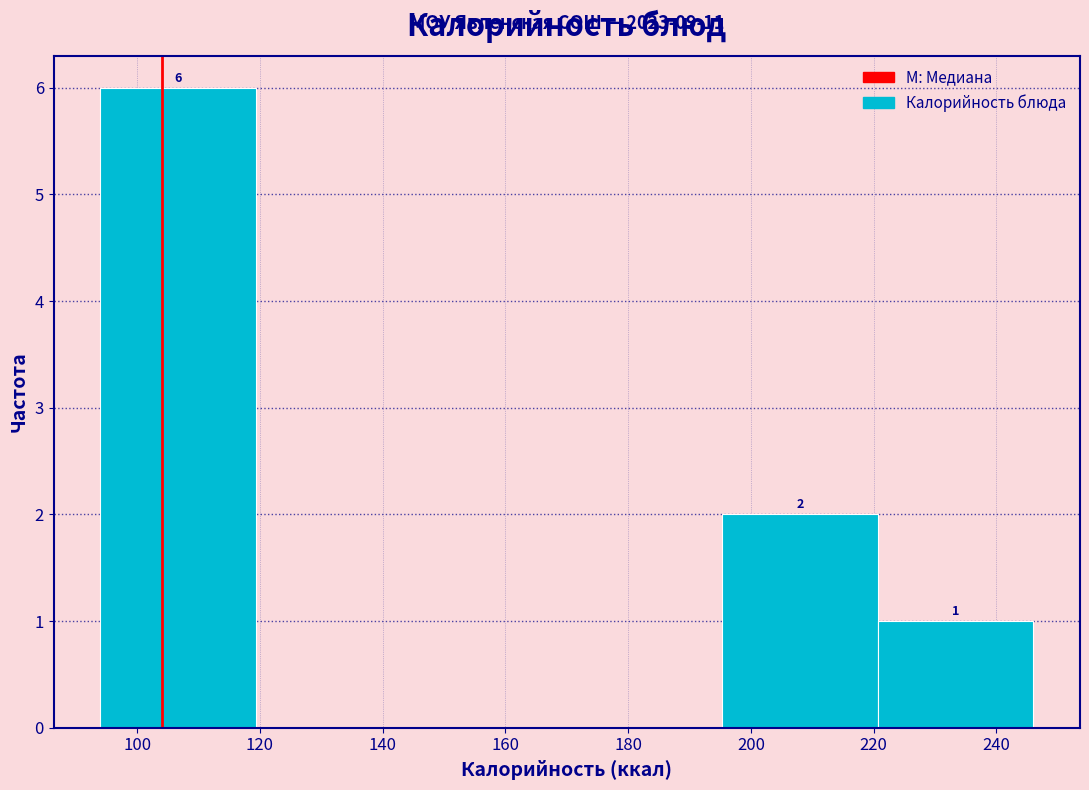

Which range on the x-axis has the tallest bar?

94 to 120